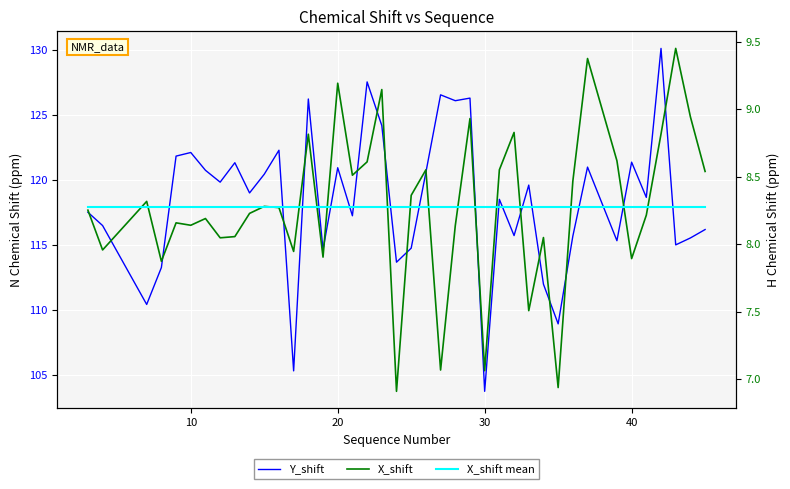

The value of X_shift mean at 31 is 4.5. True or false?

False